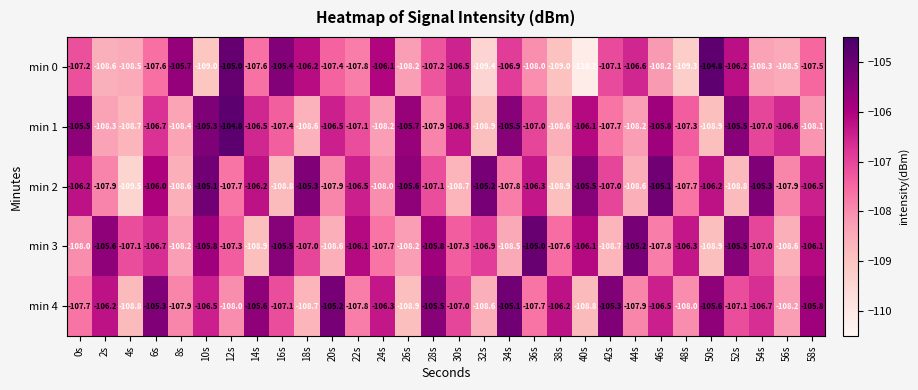

Rank the series at 46s from lowest to highest value.

min 0, min 3, min 4, min 1, min 2